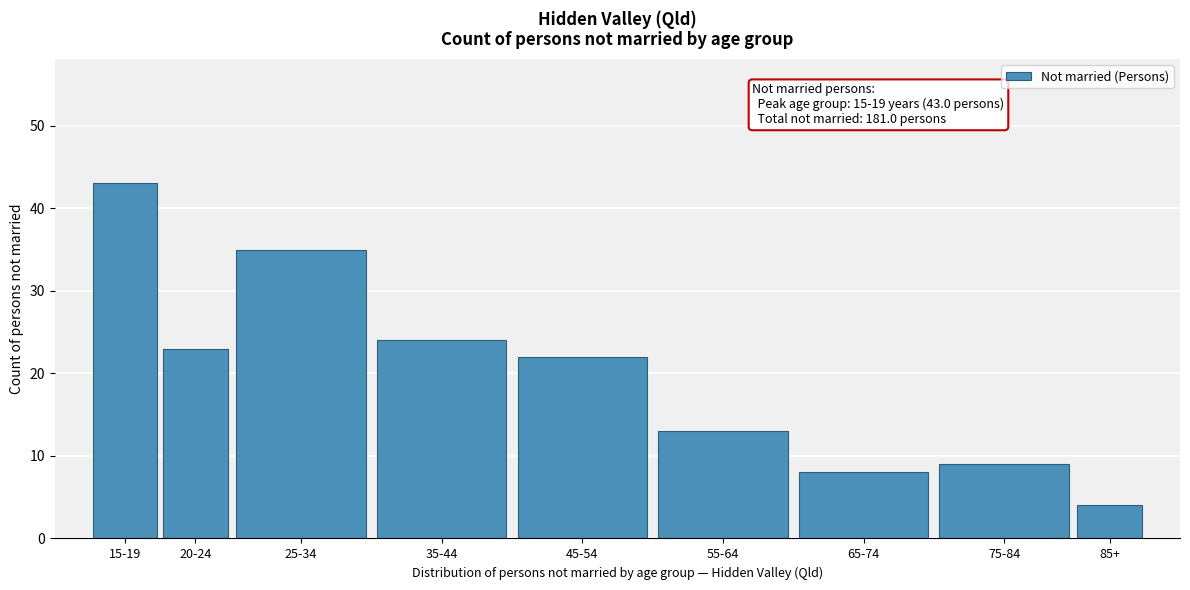

Reading left to right, extract all data points from this chart.

15-19=43	20-24=23	25-34=35	35-44=24	45-54=22	55-64=13	65-74=8	75-84=9	85+=4